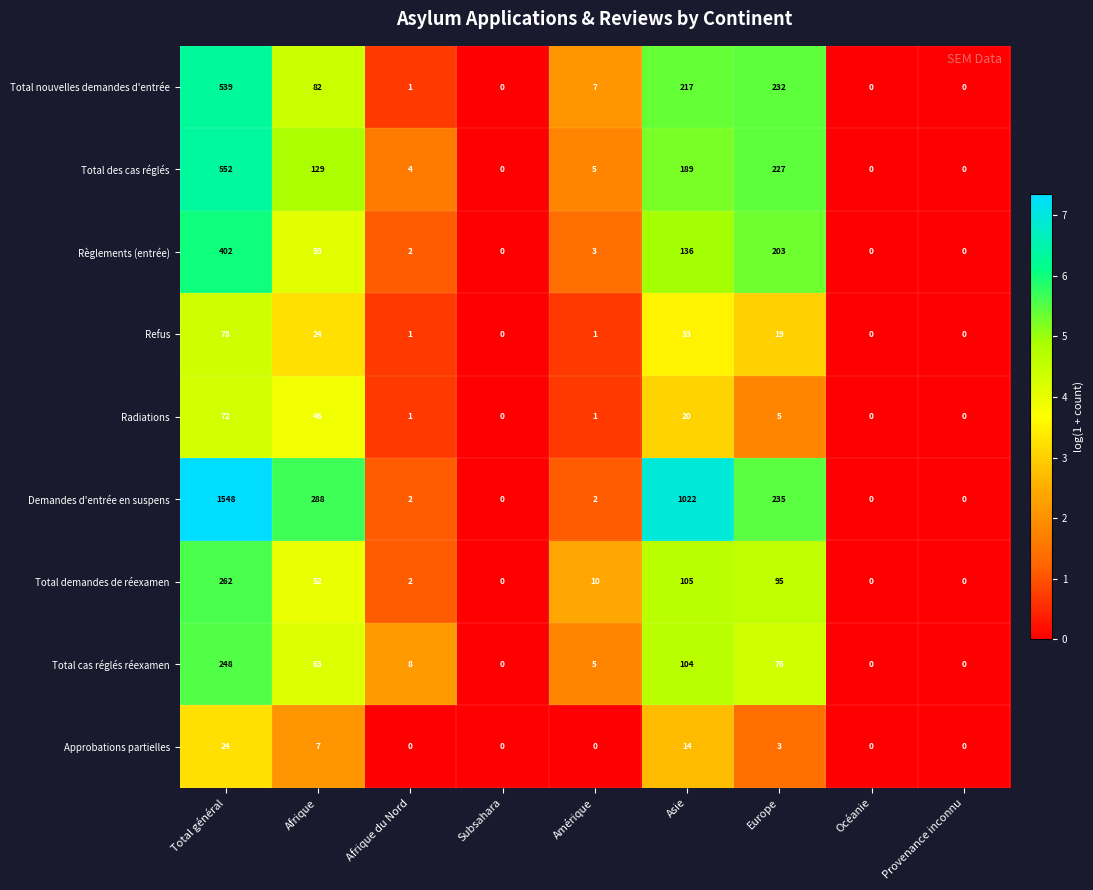

What is the difference between the highest and lowest values at Total général?

1524